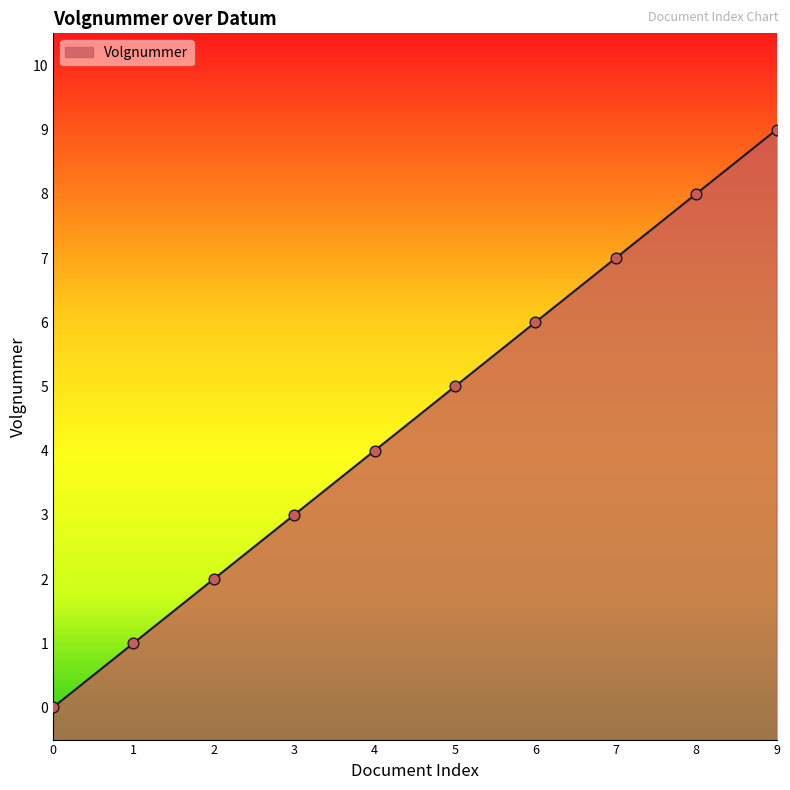

What is the change in value from 4 to 5?

+1